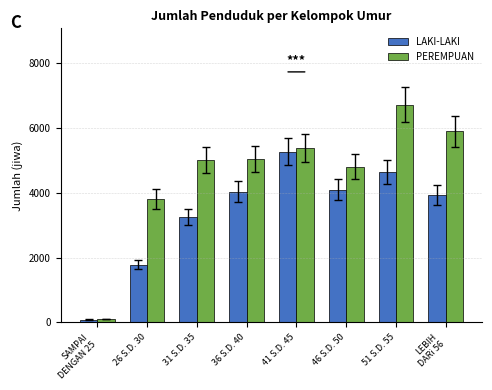

Which category has the highest value across all series?

51 S.D. 55